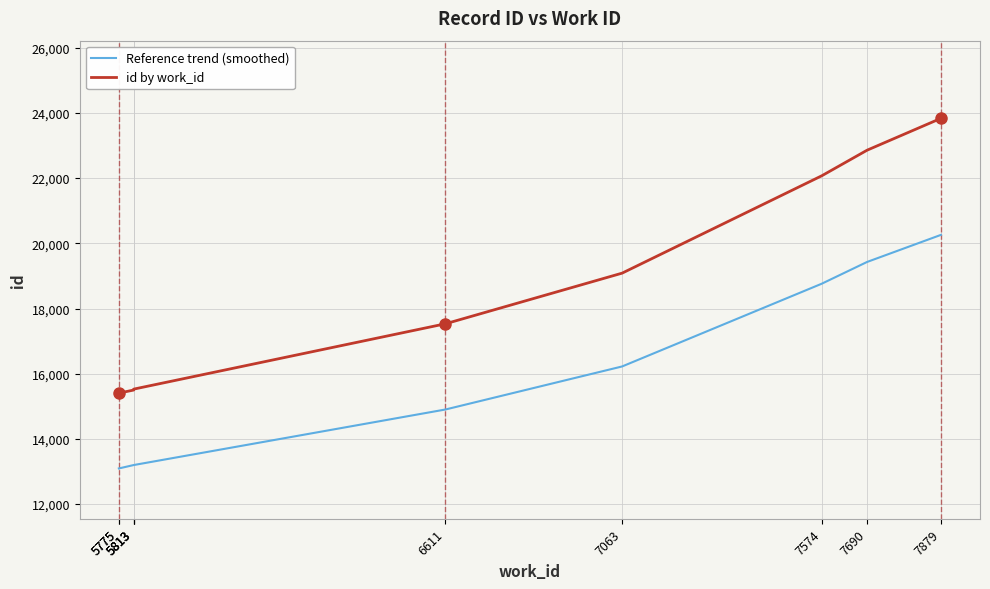

List the labels in order of value, smallest first.

5775, 5775, 5813, 5813, 5813, 6611, 7063, 7574, 7690, 7879